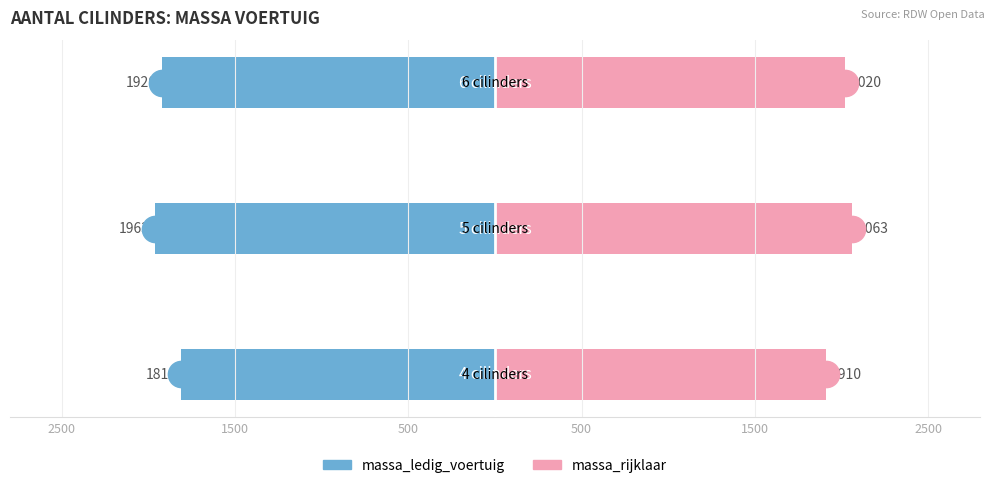

What is the value of the massa_ledig_voertuig bar at the 1st from the left?

-1810